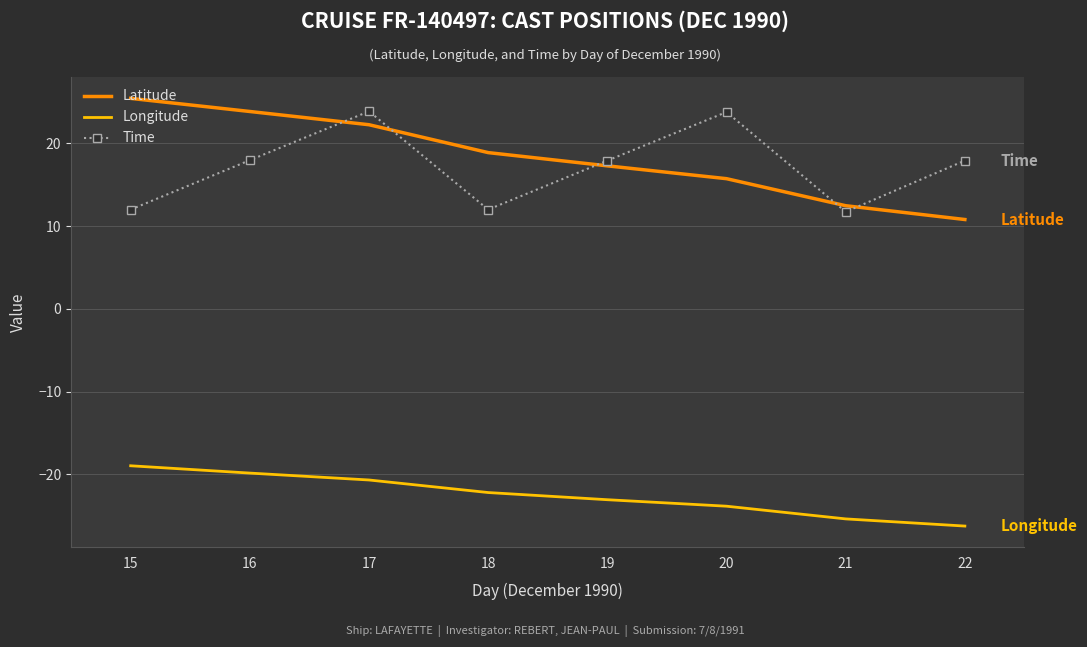

What is the minimum value for Latitude?

10.8